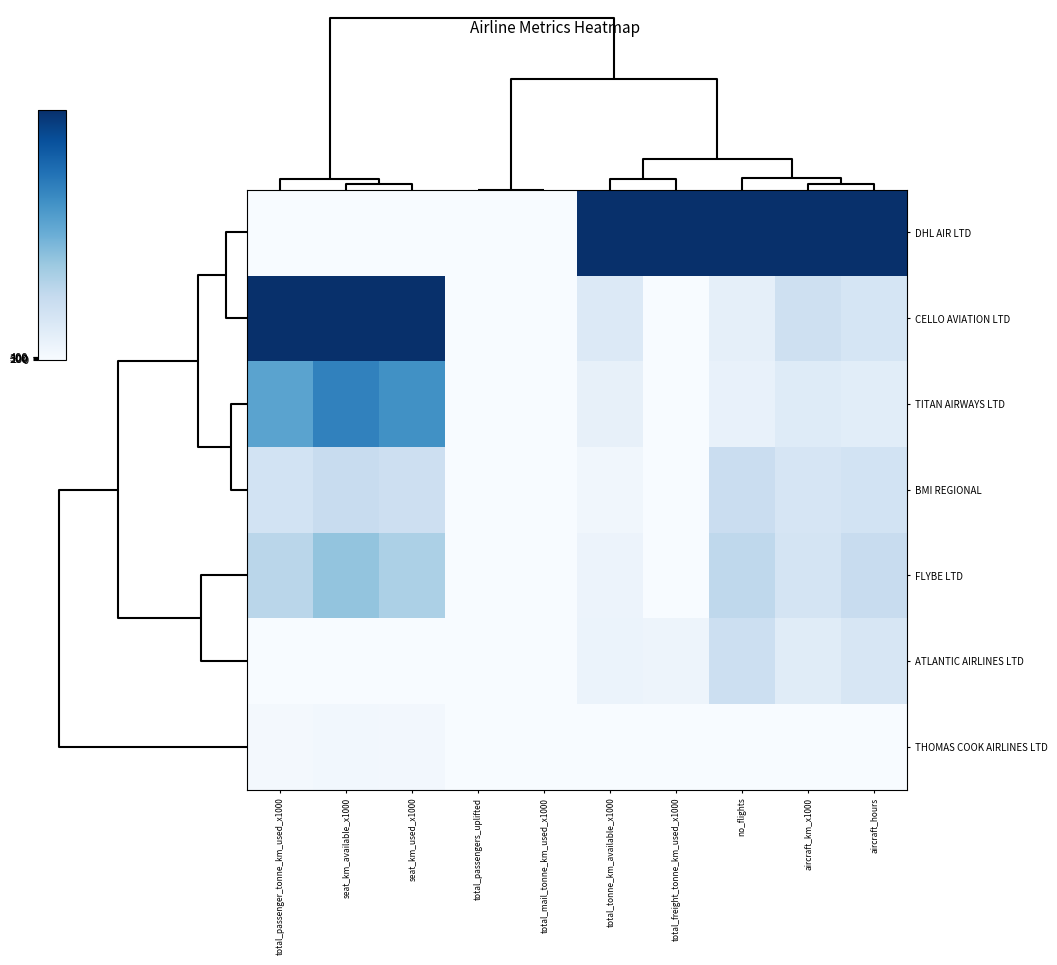

Reading left to right, what are all the values shown in this chart?

DHL AIR LTD: total_passenger_tonne_km_used_x1000=0.0	seat_km_available_x1000=0.0	seat_km_used_x1000=0.0	total_passengers_uplifted=0.0	total_mail_tonne_km_used_x1000=0.0	total_tonne_km_available_x1000=1.0	total_freight_tonne_km_used_x1000=1.0	no_flights=1.0	aircraft_km_x1000=1.0	aircraft_hours=1.0
CELLO AVIATION LTD: total_passenger_tonne_km_used_x1000=1.0	seat_km_available_x1000=1.0	seat_km_used_x1000=1.0	total_passengers_uplifted=0.0	total_mail_tonne_km_used_x1000=0.0	total_tonne_km_available_x1000=0.1	total_freight_tonne_km_used_x1000=0.0	no_flights=0.1	aircraft_km_x1000=0.2	aircraft_hours=0.2
TITAN AIRWAYS LTD: total_passenger_tonne_km_used_x1000=0.5	seat_km_available_x1000=0.7	seat_km_used_x1000=0.6	total_passengers_uplifted=0.0	total_mail_tonne_km_used_x1000=0.0	total_tonne_km_available_x1000=0.1	total_freight_tonne_km_used_x1000=0.0	no_flights=0.1	aircraft_km_x1000=0.1	aircraft_hours=0.1
BMI REGIONAL: total_passenger_tonne_km_used_x1000=0.2	seat_km_available_x1000=0.2	seat_km_used_x1000=0.2	total_passengers_uplifted=0.0	total_mail_tonne_km_used_x1000=0.0	total_tonne_km_available_x1000=0.0	total_freight_tonne_km_used_x1000=0.0	no_flights=0.2	aircraft_km_x1000=0.2	aircraft_hours=0.2
FLYBE LTD: total_passenger_tonne_km_used_x1000=0.3	seat_km_available_x1000=0.4	seat_km_used_x1000=0.3	total_passengers_uplifted=0.0	total_mail_tonne_km_used_x1000=0.0	total_tonne_km_available_x1000=0.1	total_freight_tonne_km_used_x1000=0.0	no_flights=0.3	aircraft_km_x1000=0.2	aircraft_hours=0.2
ATLANTIC AIRLINES LTD: total_passenger_tonne_km_used_x1000=0.0	seat_km_available_x1000=0.0	seat_km_used_x1000=0.0	total_passengers_uplifted=0.0	total_mail_tonne_km_used_x1000=0.0	total_tonne_km_available_x1000=0.1	total_freight_tonne_km_used_x1000=0.0	no_flights=0.2	aircraft_km_x1000=0.1	aircraft_hours=0.2
THOMAS COOK AIRLINES LTD: total_passenger_tonne_km_used_x1000=0.0	seat_km_available_x1000=0.0	seat_km_used_x1000=0.0	total_passengers_uplifted=0.0	total_mail_tonne_km_used_x1000=0.0	total_tonne_km_available_x1000=0.0	total_freight_tonne_km_used_x1000=0.0	no_flights=0.0	aircraft_km_x1000=0.0	aircraft_hours=0.0